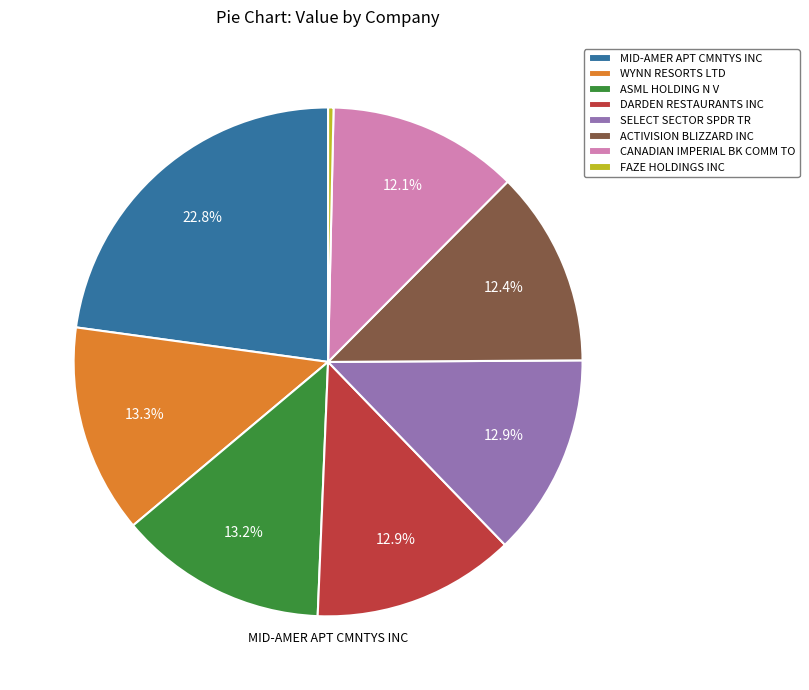

To the nearest percent, what percentage of the pie is CANADIAN IMPERIAL BK COMM TO?

12%